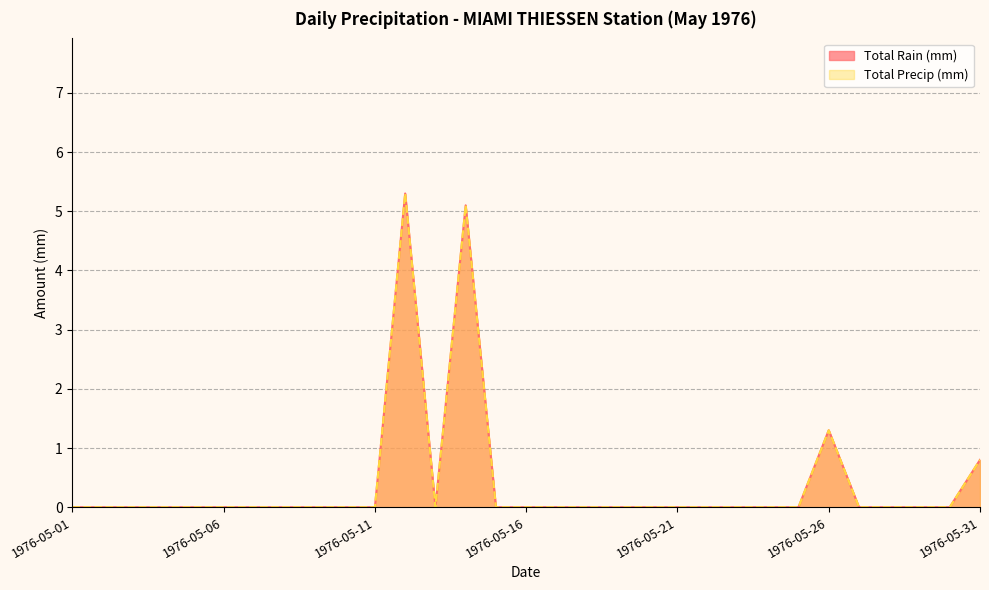

List the series in order of their peak value, lowest first.

Total Rain (mm), Total Precip (mm)